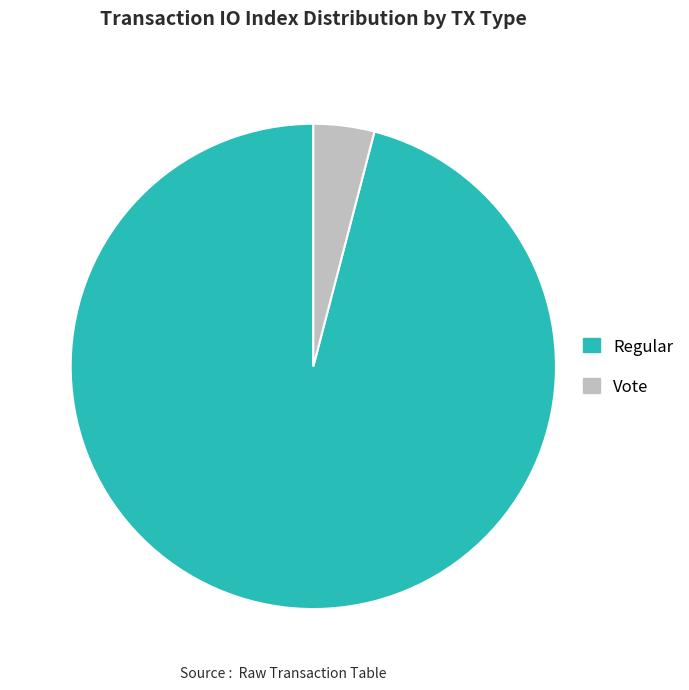

Is the sum of Vote and Regular greater than half?

Yes